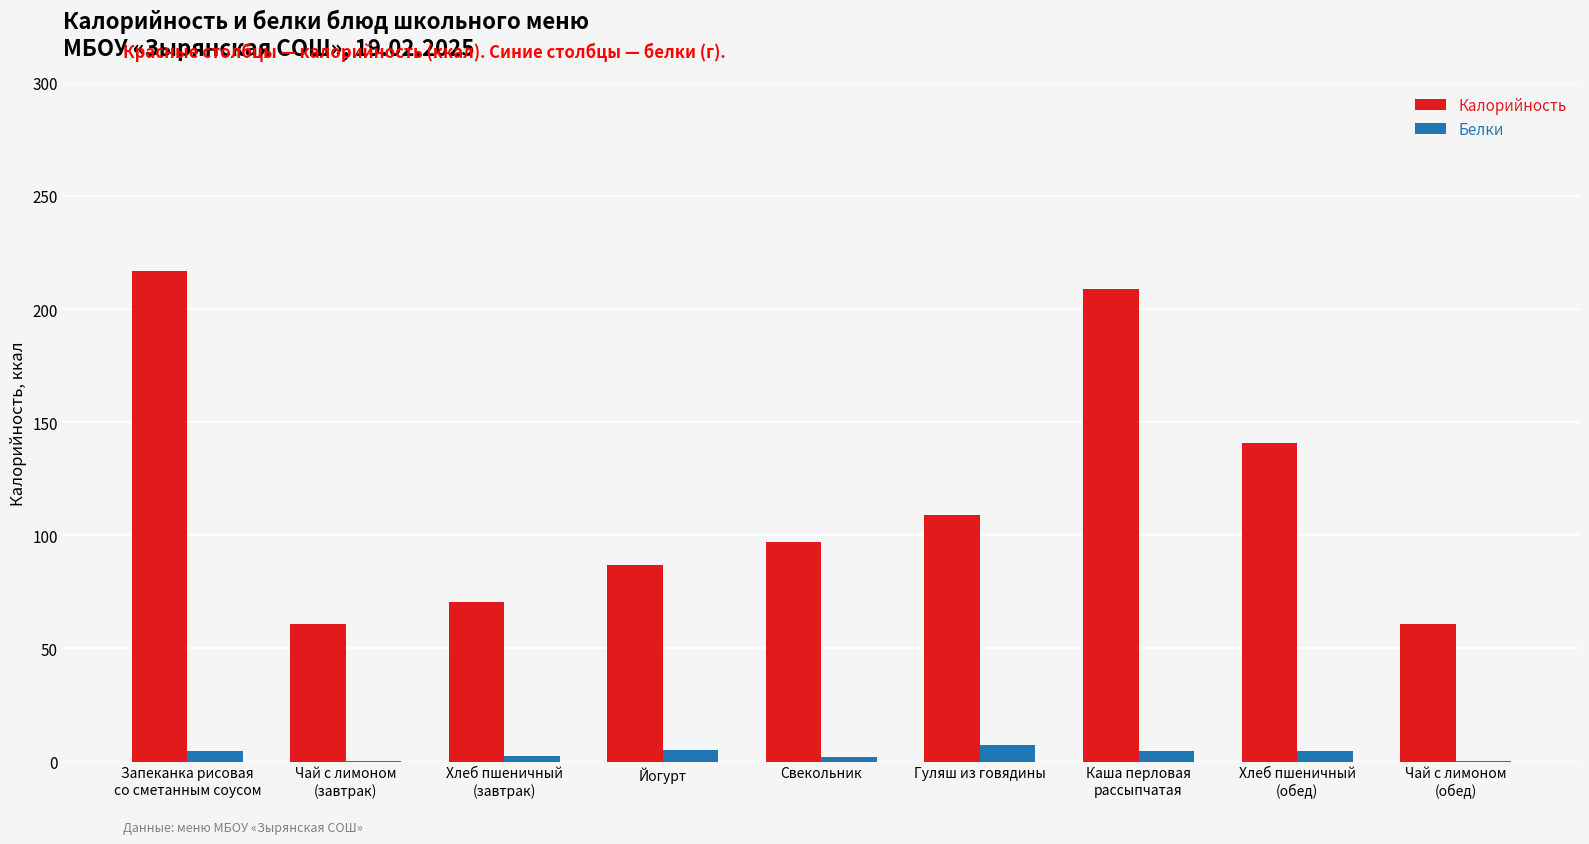

Which series has the largest total across all categories?

Калорийность